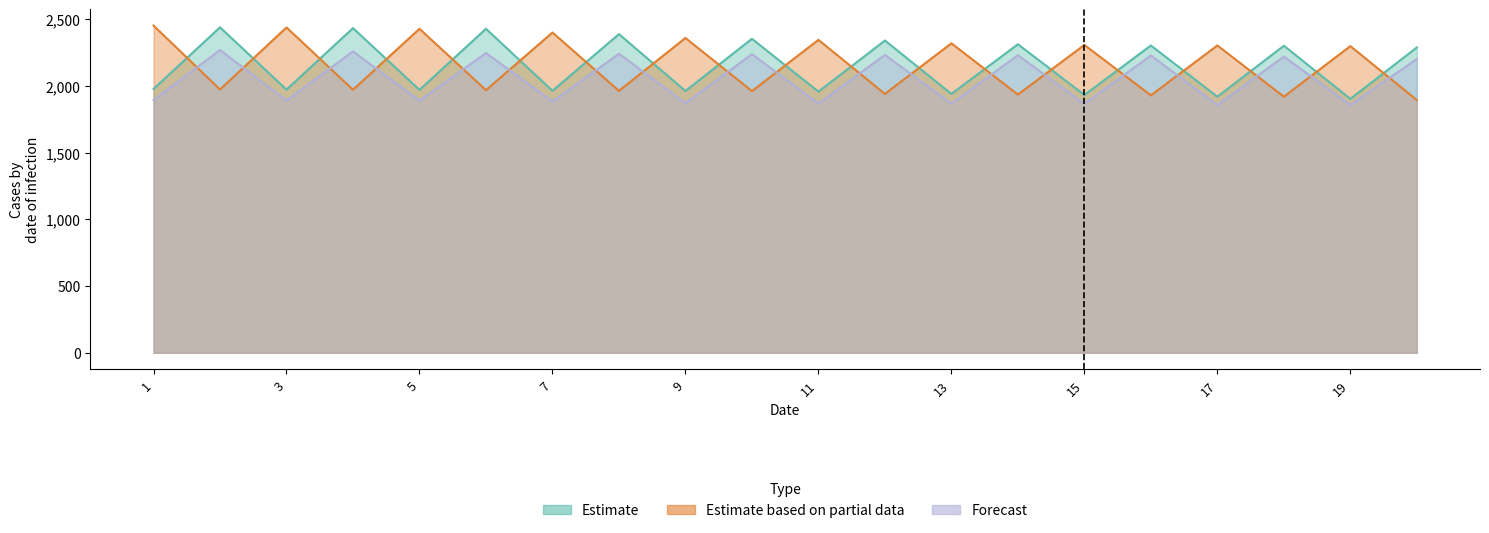

True or false: Estimate and Forecast intersect in this chart.

False